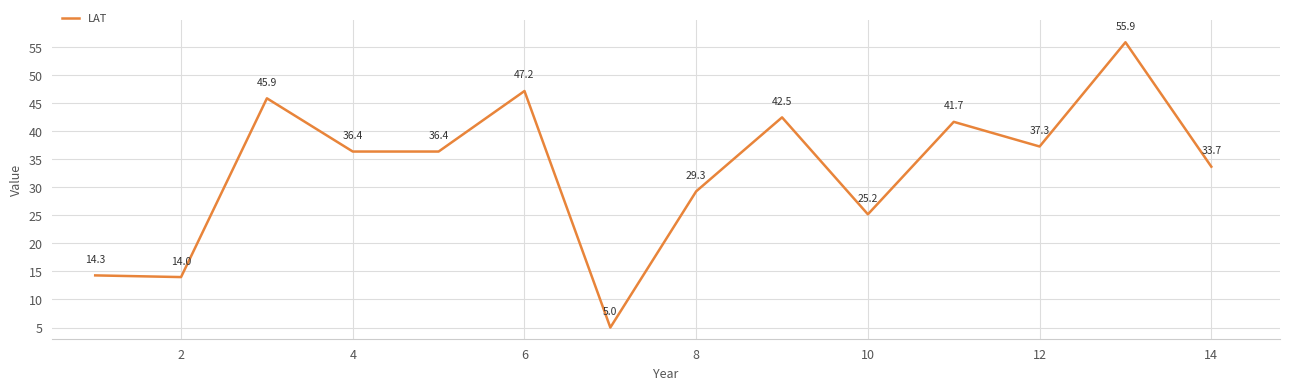

What is the difference between the maximum and minimum values?

50.9